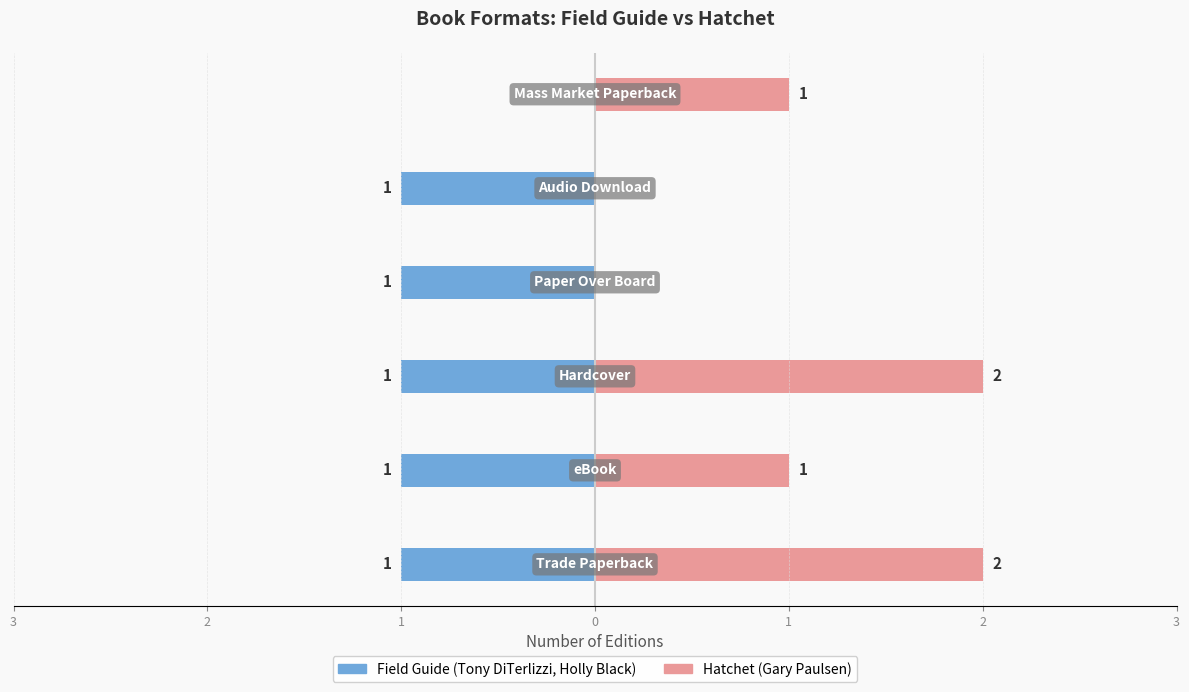

Reading right to left, what are all the values shown in this chart?

Field Guide: 0	-1	-1	-1	-1	-1
Hatchet: 1	0	0	2	1	2